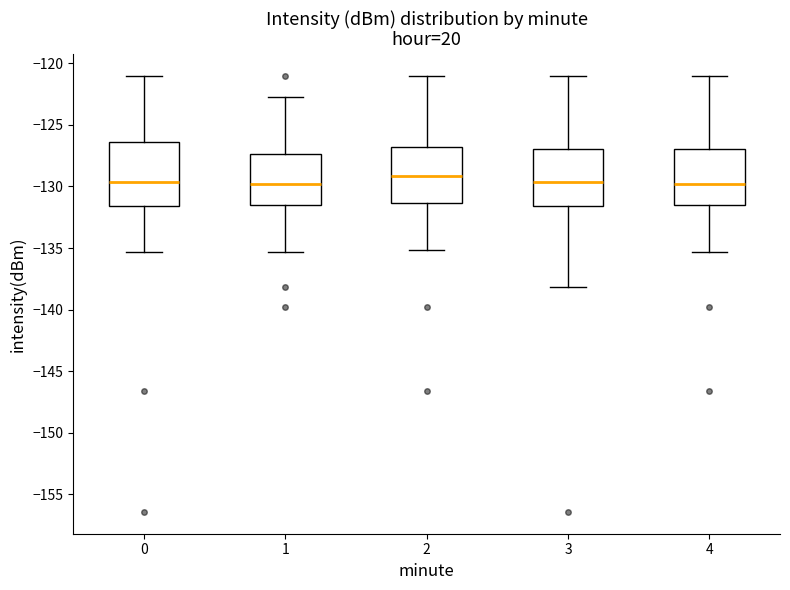

Where does the lower whisker of the box at x = 2 end on the y-axis? The values are not printed on the chart, so give them approximately, as read against the axis.

-135.0